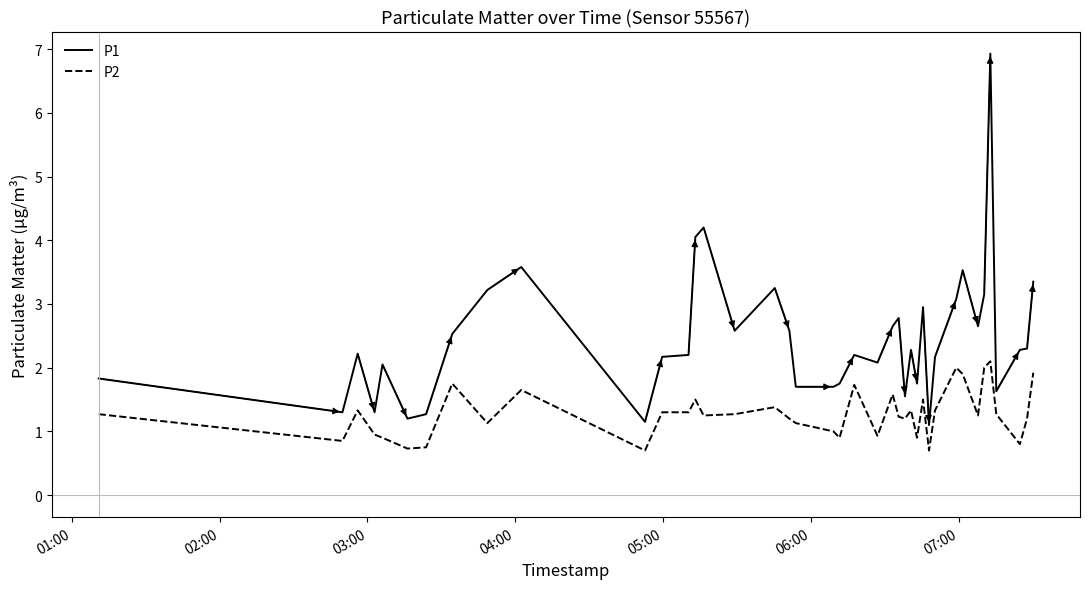

What is the average value of the P2 series?

1.3